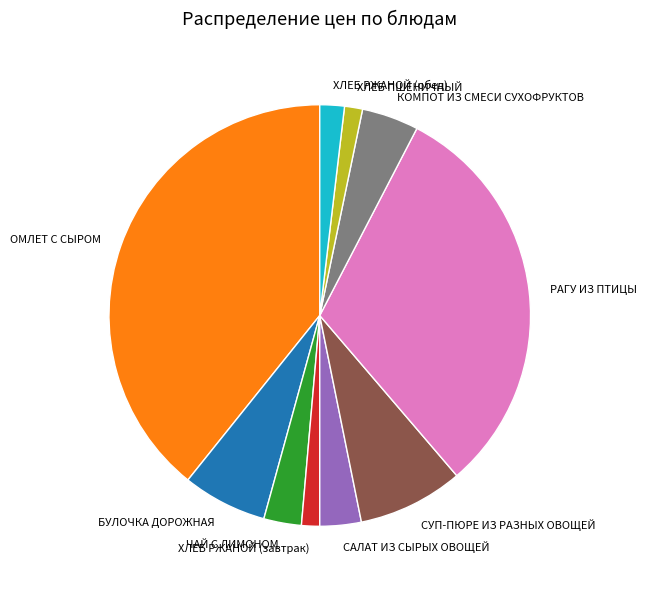

How many segments does this pie chart have?

10